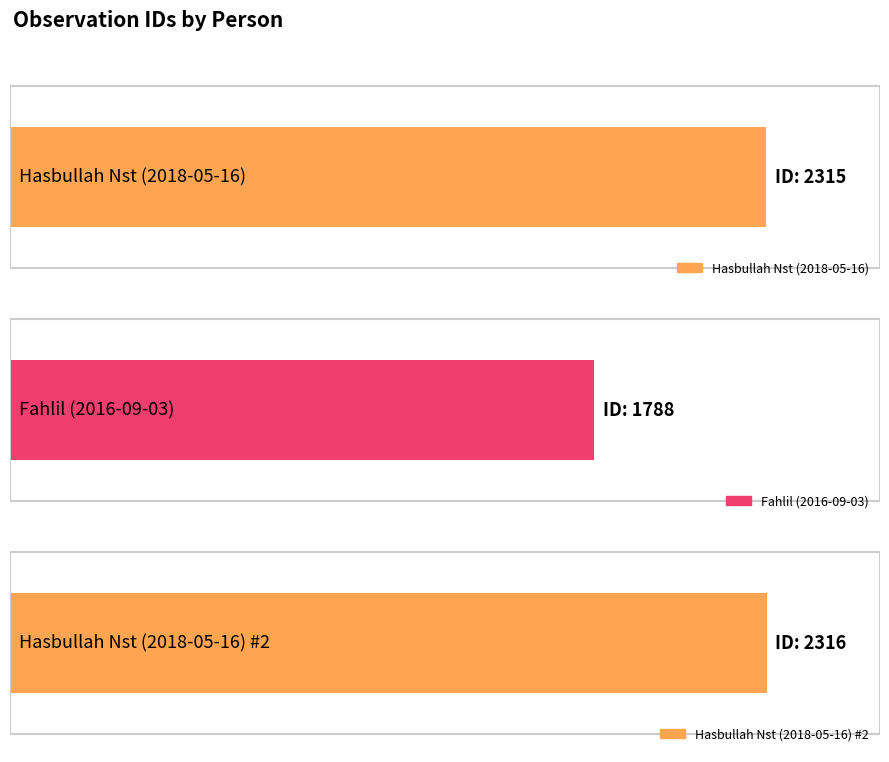

Where is the data nearest to the value 2052?

Hasbullah Nst (2018-05-16)